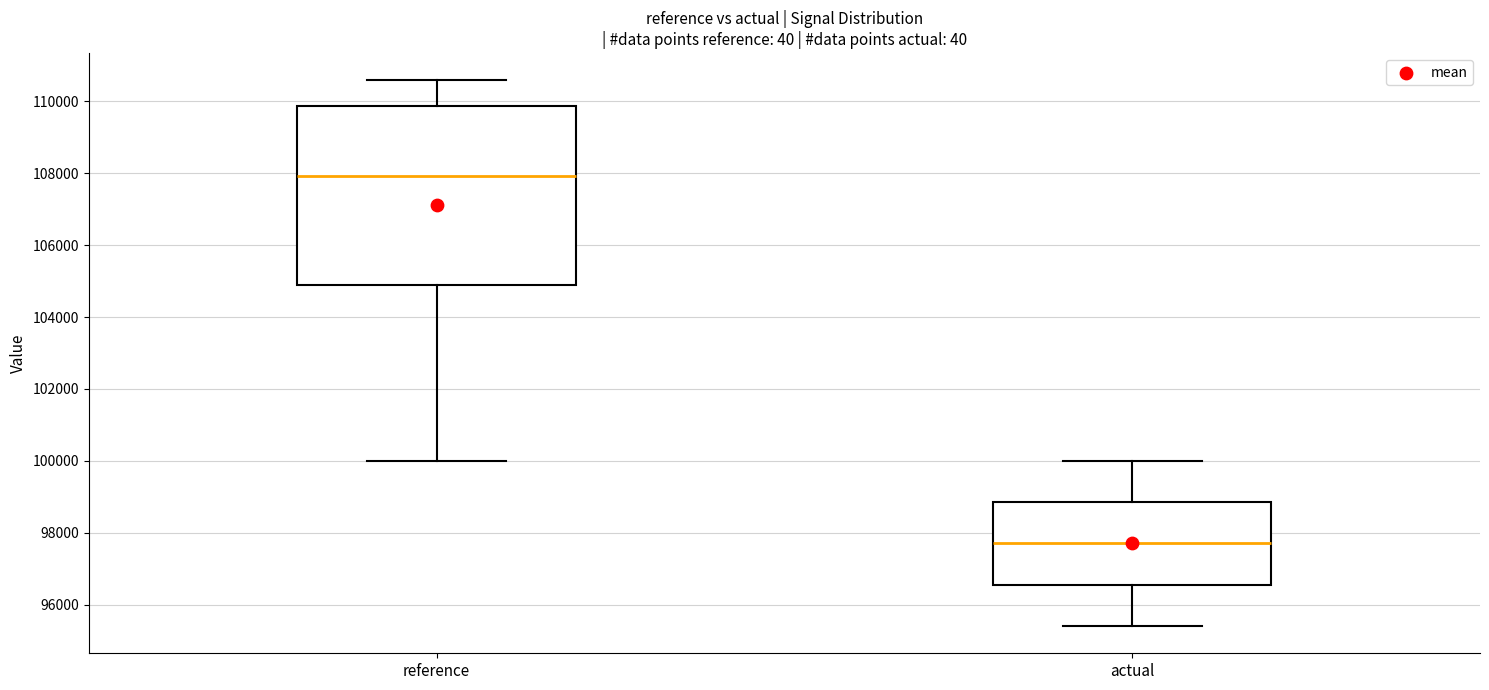

Which box is the tallest, from its lower edge to its upper edge?

reference